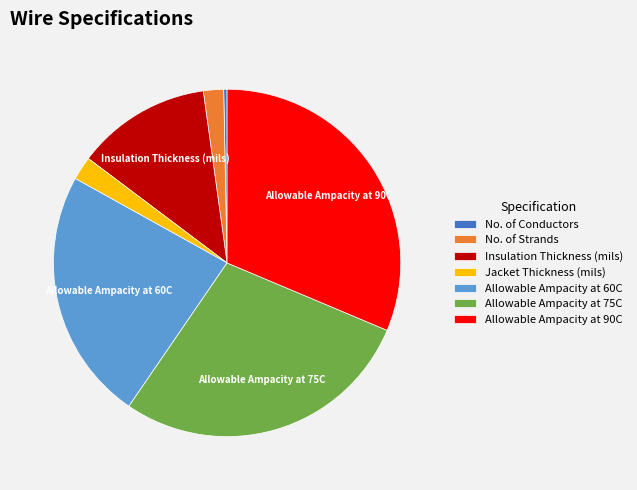

Is it true that Allowable Ampacity at 60C is 33% of the pie?

False